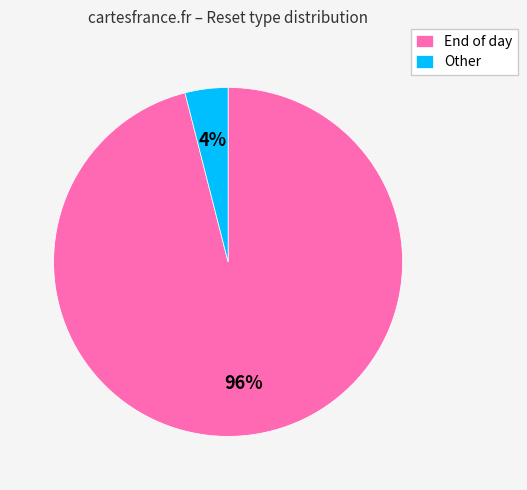

Do Other and End of day together represent more than half of the pie?

Yes